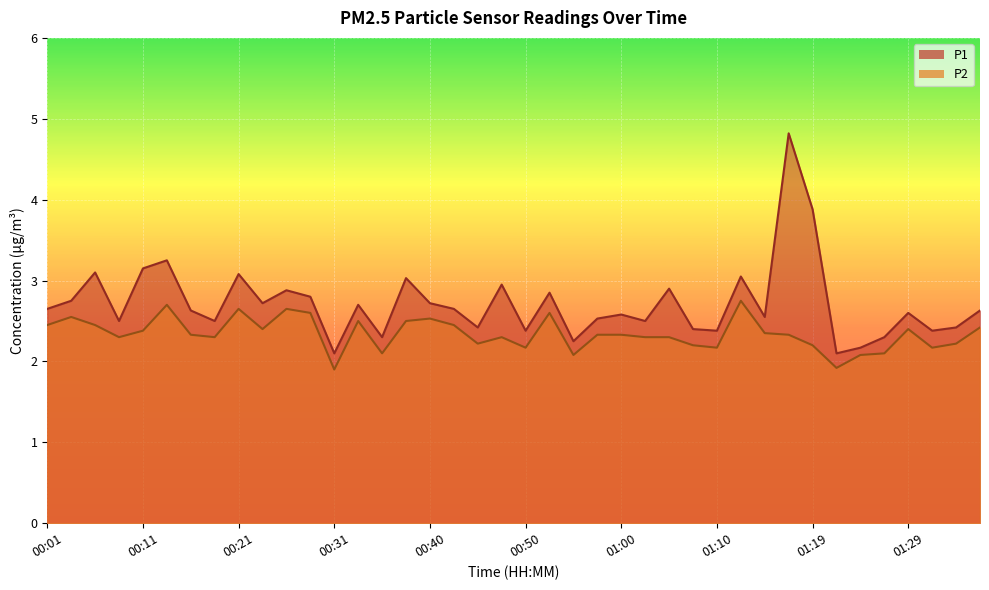

The P1 series shows 3.1 at 00:06. True or false?

True